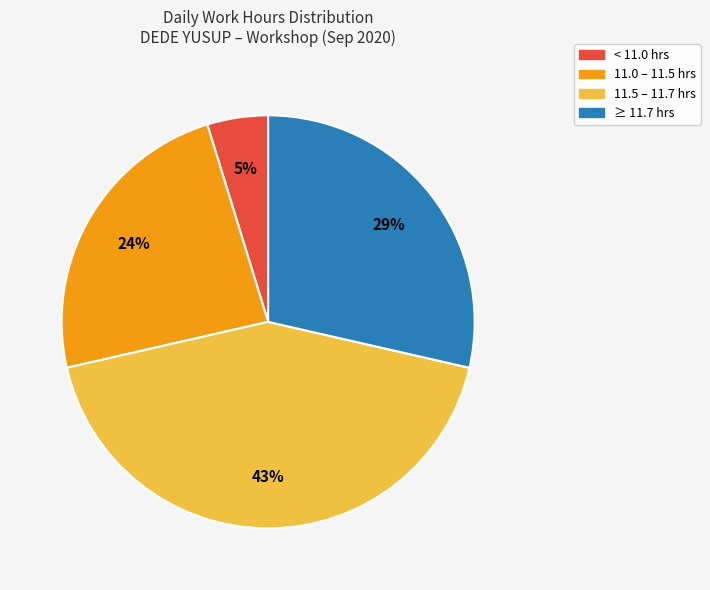

Rank the categories by value from highest to lowest.

11.5 – 11.7 hrs, ≥ 11.7 hrs, 11.0 – 11.5 hrs, < 11.0 hrs